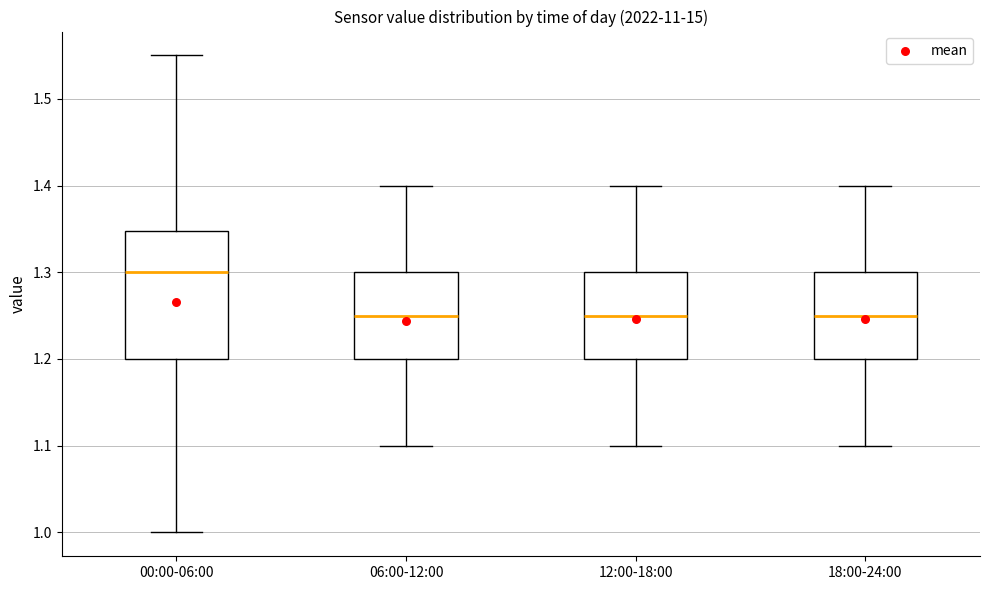

Where is the lower edge of the box for 06:00-12:00 on the y-axis? The values are not printed on the chart, so give them approximately, as read against the axis.

1.20